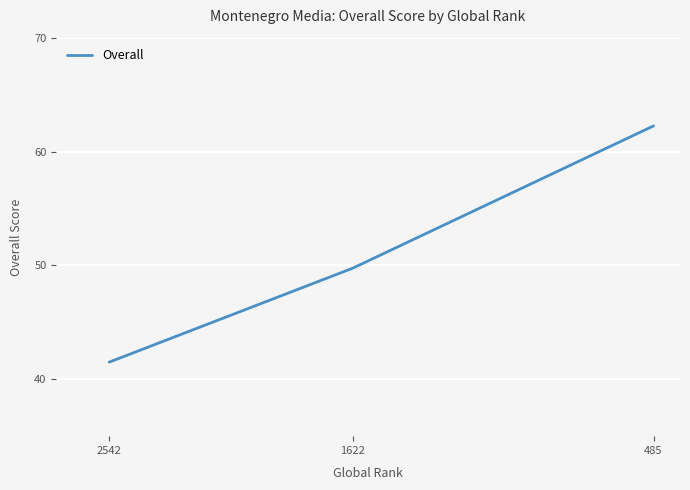

What is the greatest value displayed?

62.2